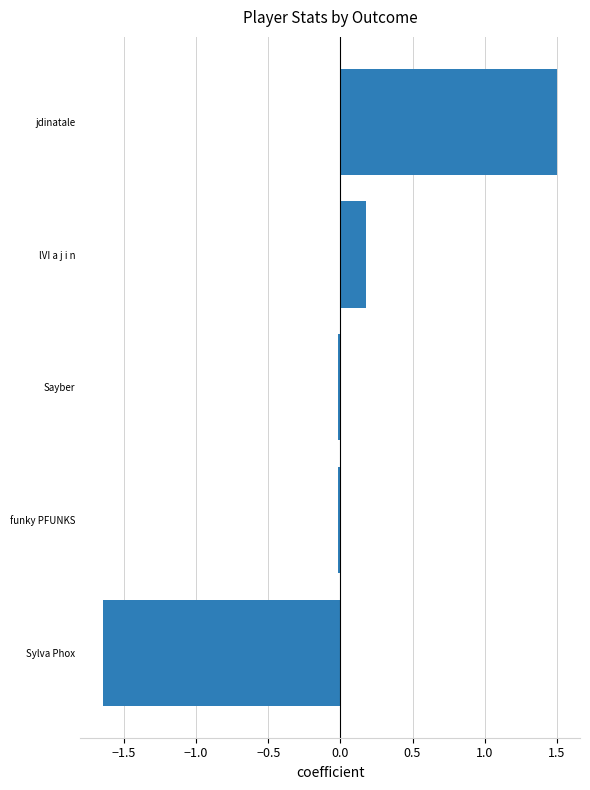

What is the difference between the maximum and minimum values?

3.1